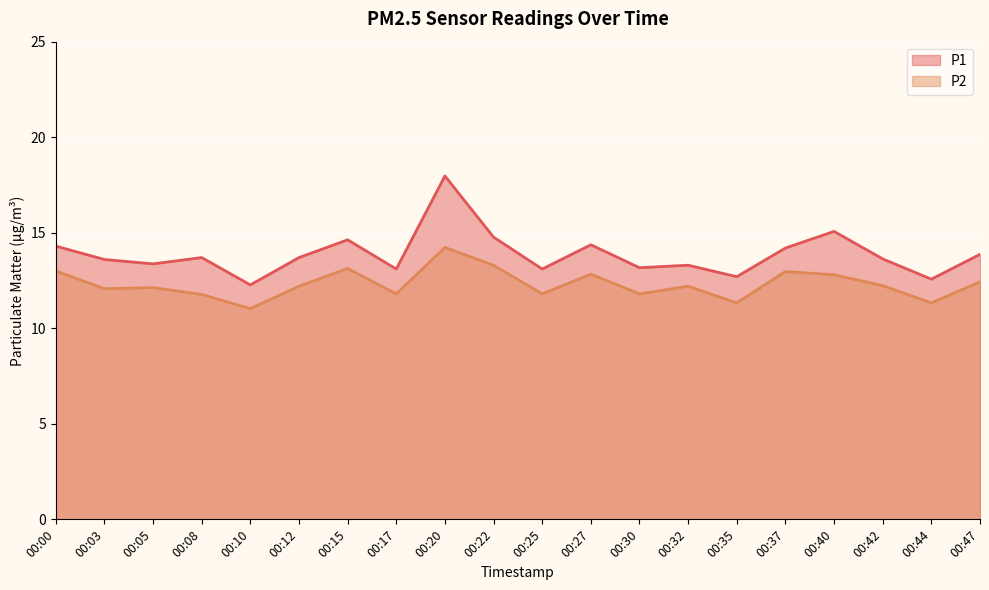

What is the average value of the P1 series?

13.9